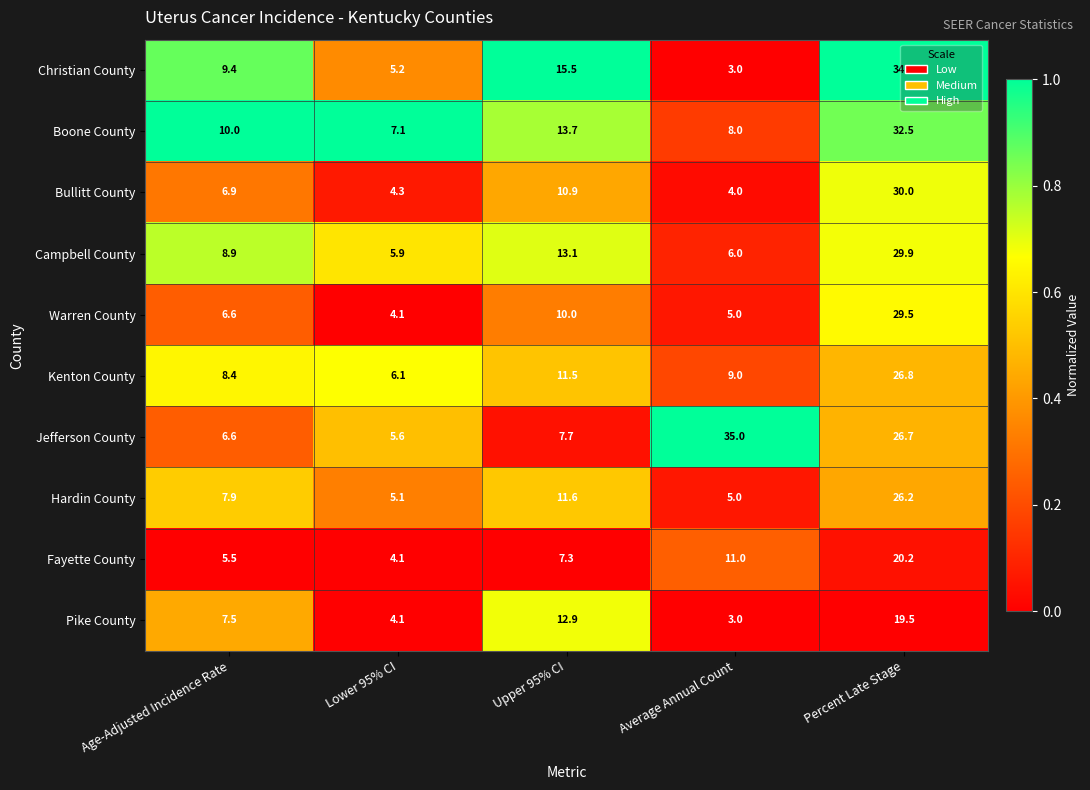

Which category has the lowest value across all series?

Average Annual Count